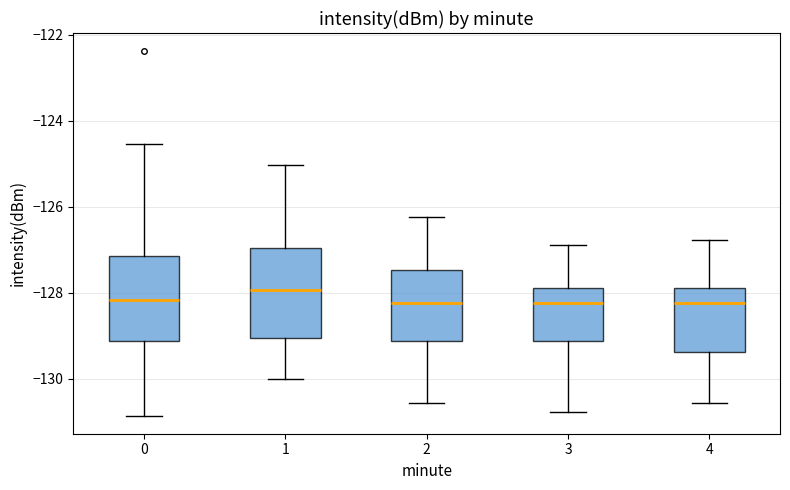

Reading left to right, read every box against the y-axis: the position of its median line, the range the box covers, and the ends of its whiskers. The values are not printed on the chart, so give them approximately, as read against the axis.

0: median -128.2, box -129.2 to -127.2, whiskers -130.8 to -124.6
1: median -128.0, box -129.0 to -127.0, whiskers -130.0 to -125.0
2: median -128.2, box -129.2 to -127.4, whiskers -130.6 to -126.2
3: median -128.2, box -129.2 to -127.8, whiskers -130.8 to -126.8
4: median -128.2, box -129.4 to -127.8, whiskers -130.6 to -126.8